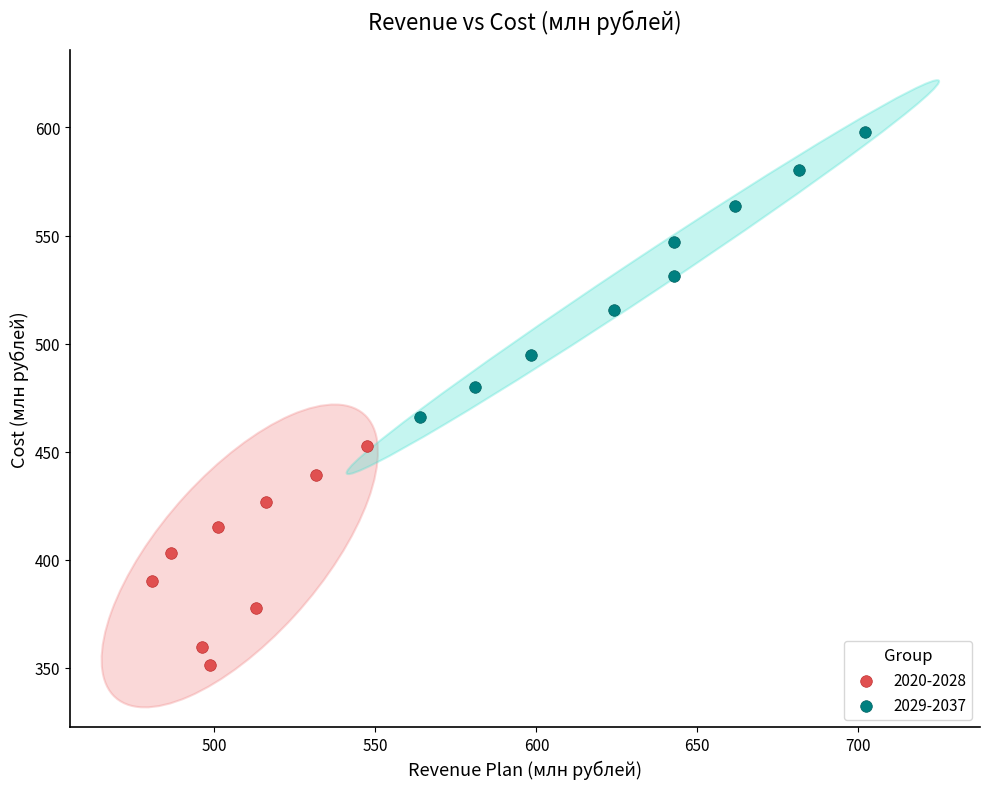

Which series contains the highest Y value?

2029-2037